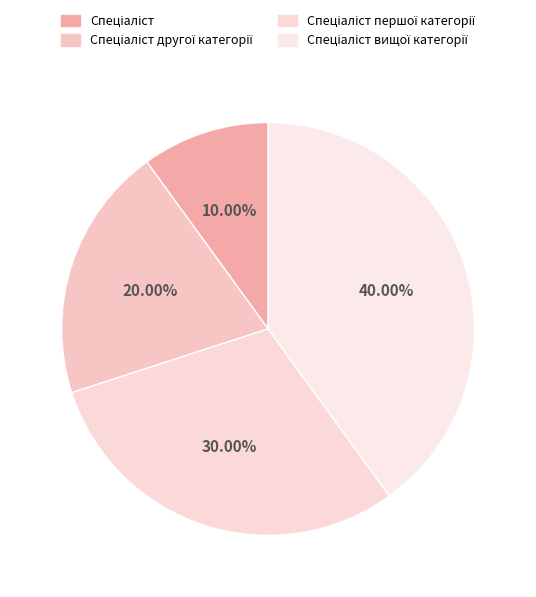

Count the number of slices in the pie.

4